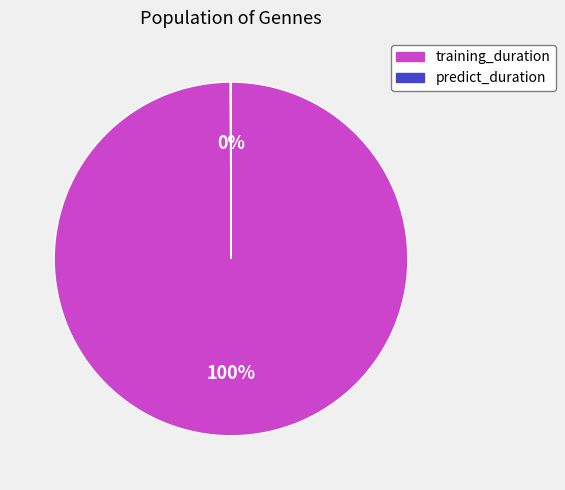

What is the largest slice in the pie chart?

training_duration